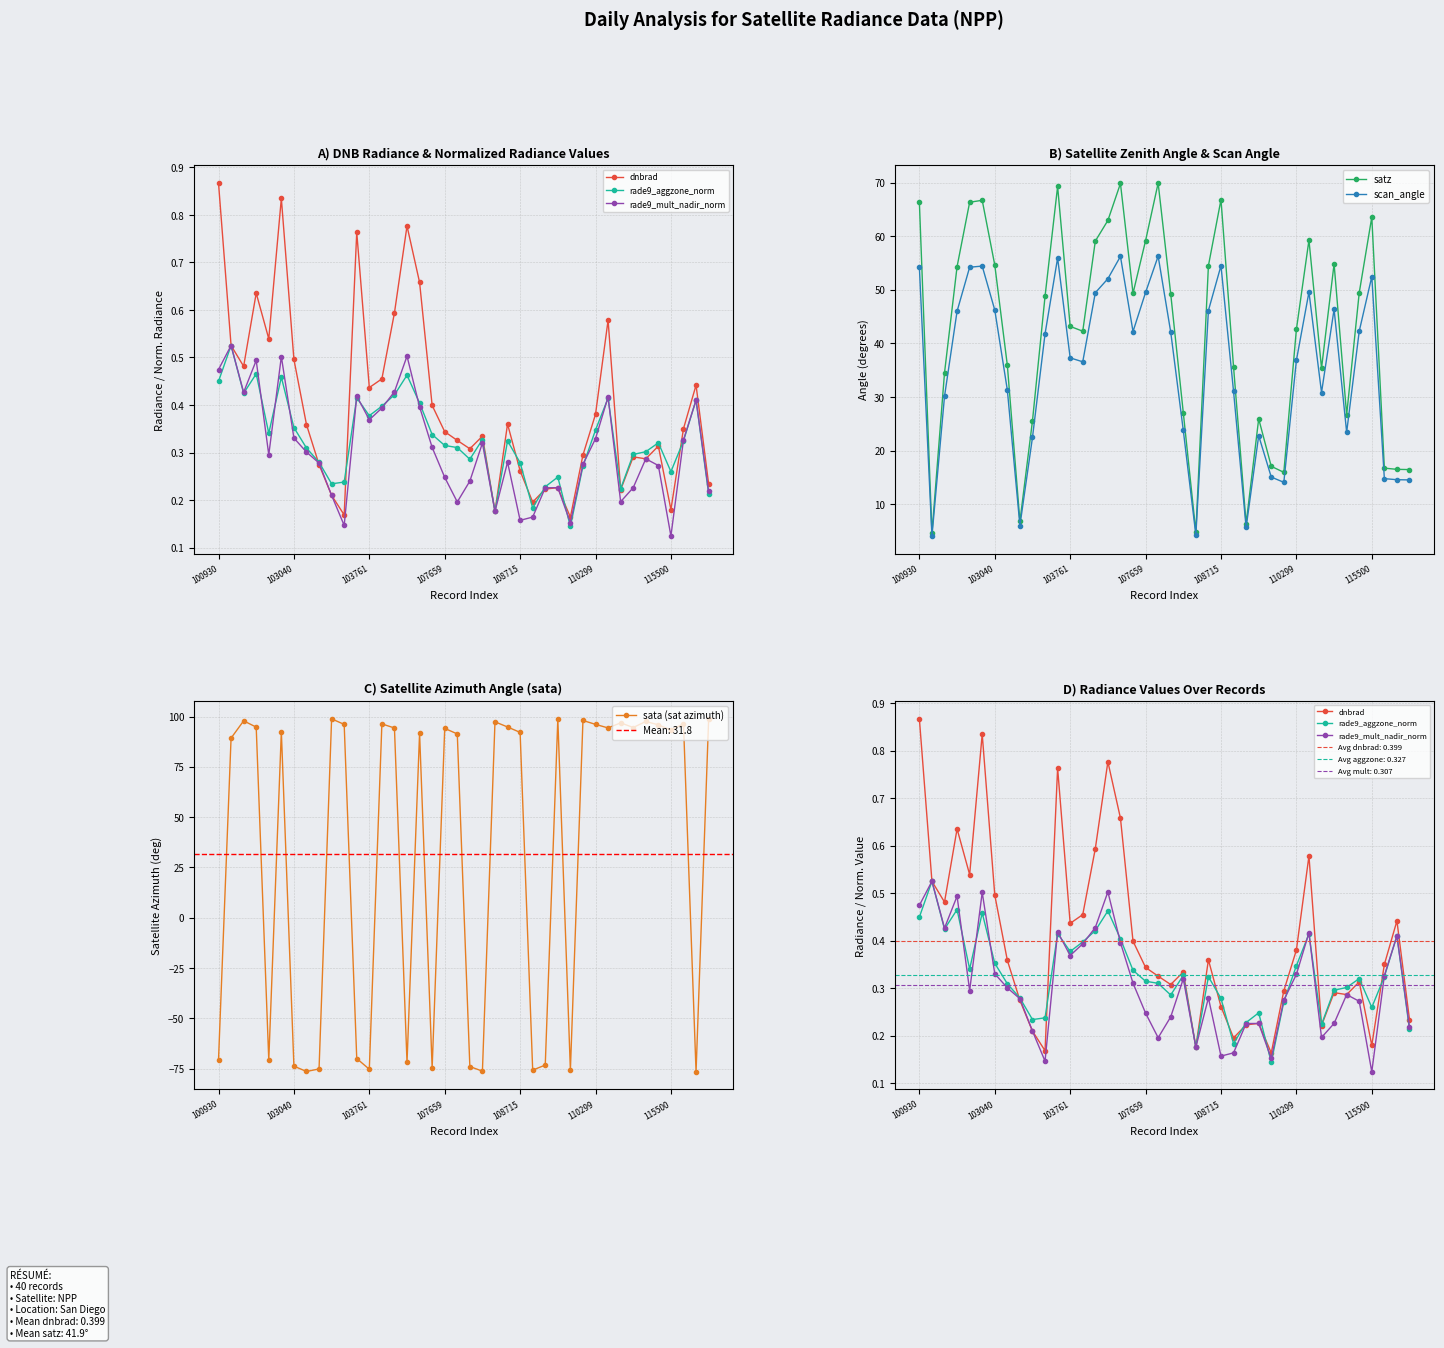

Is the value of rade9_mult_nadir_norm at 15 greater than the value of rade9_aggzone_norm at 17?

Yes